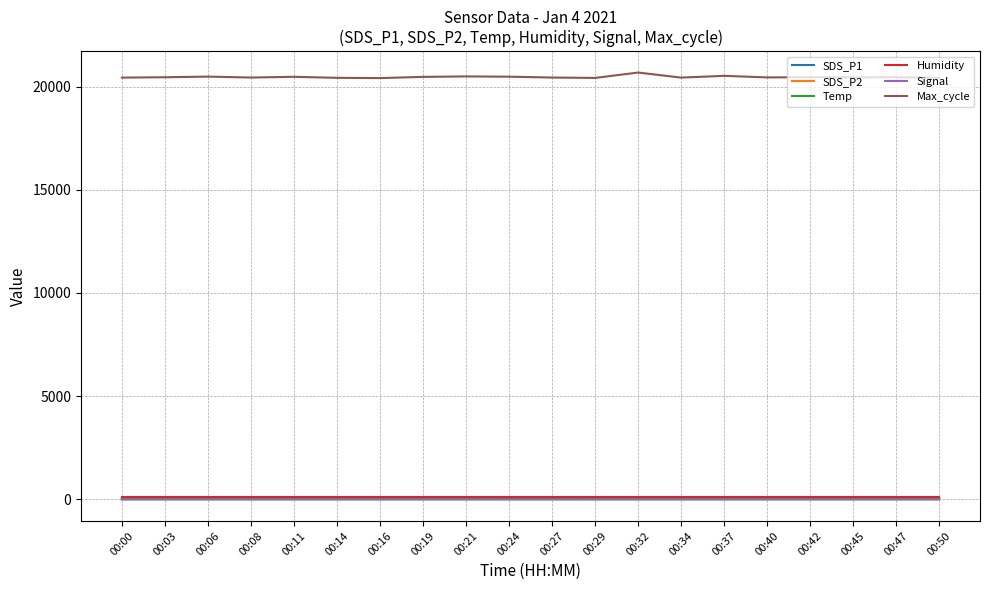

What is the greatest value displayed?

20694.0